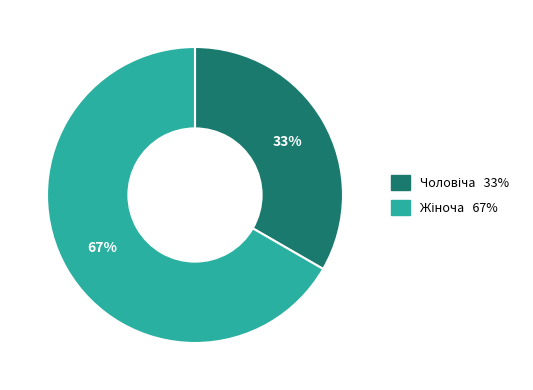

Is there any slice that represents more than half of the pie?

Yes